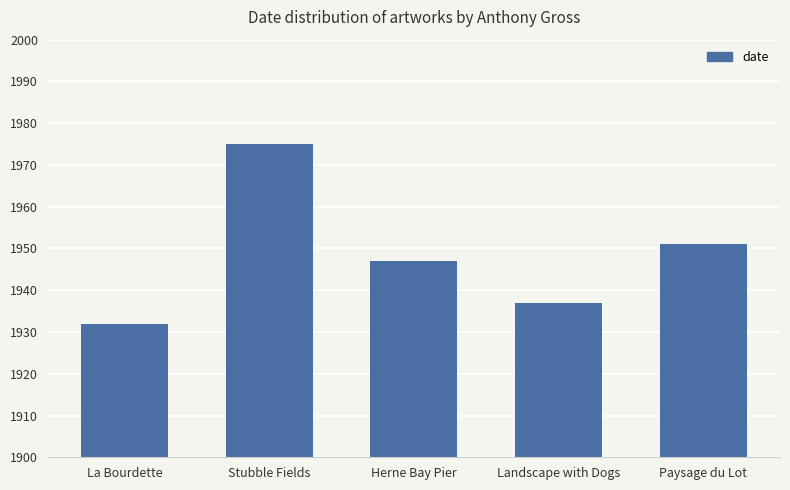

List the labels in order of value, smallest first.

La Bourdette, Landscape with Dogs, Herne Bay Pier, Paysage du Lot, Stubble Fields